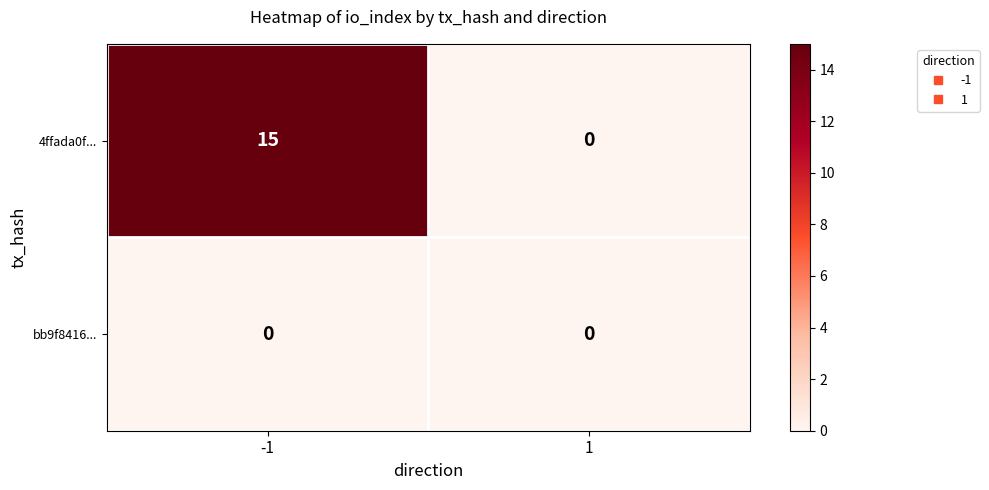

What value does the 4ffada0f... series have at -1?

15